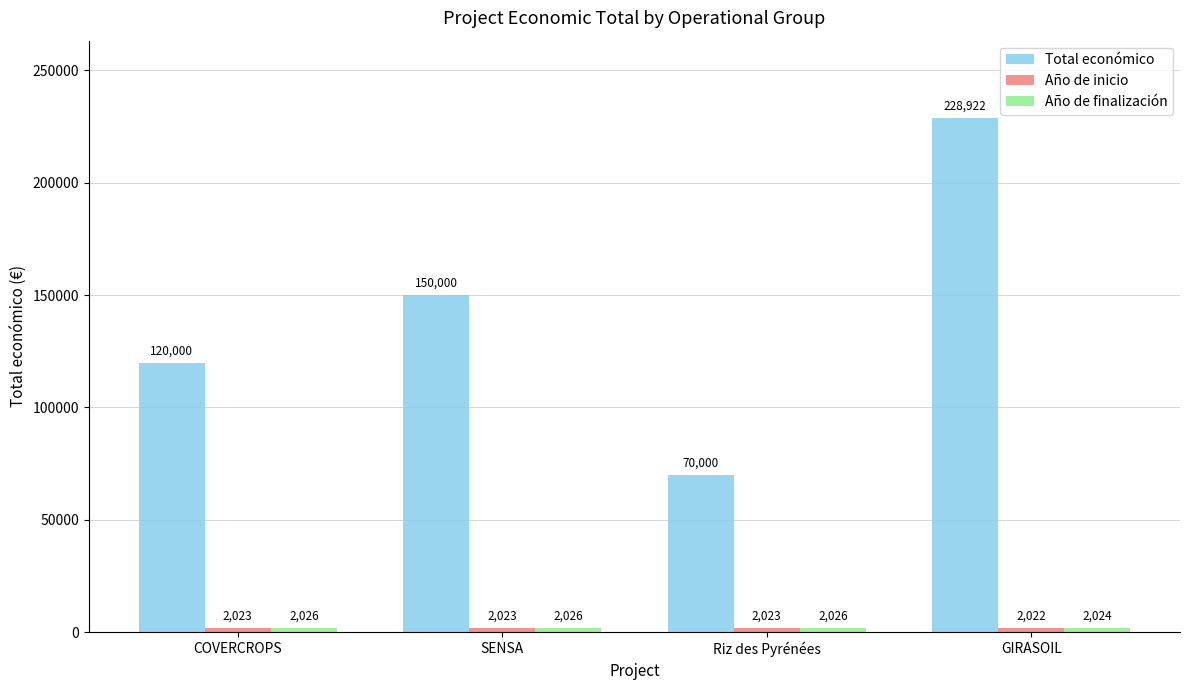

What is the difference between the highest and lowest values at COVERCROPS?

117977